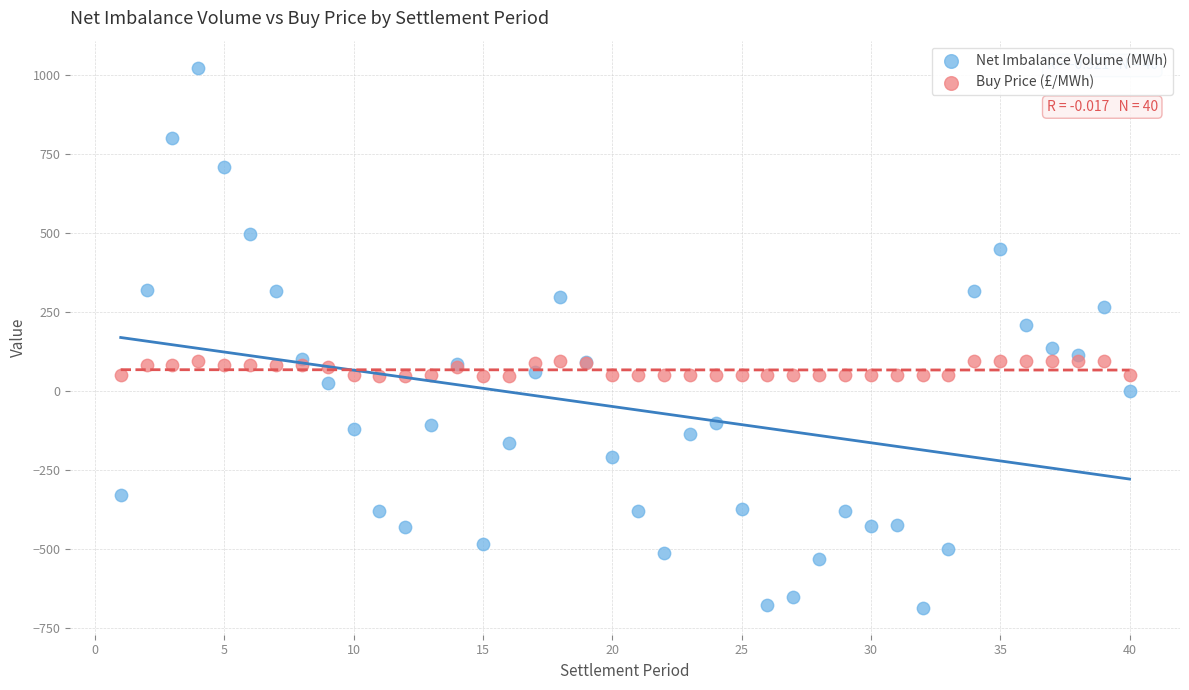

Which series has the widest spread of Y values?

Net Imbalance Volume (MWh)